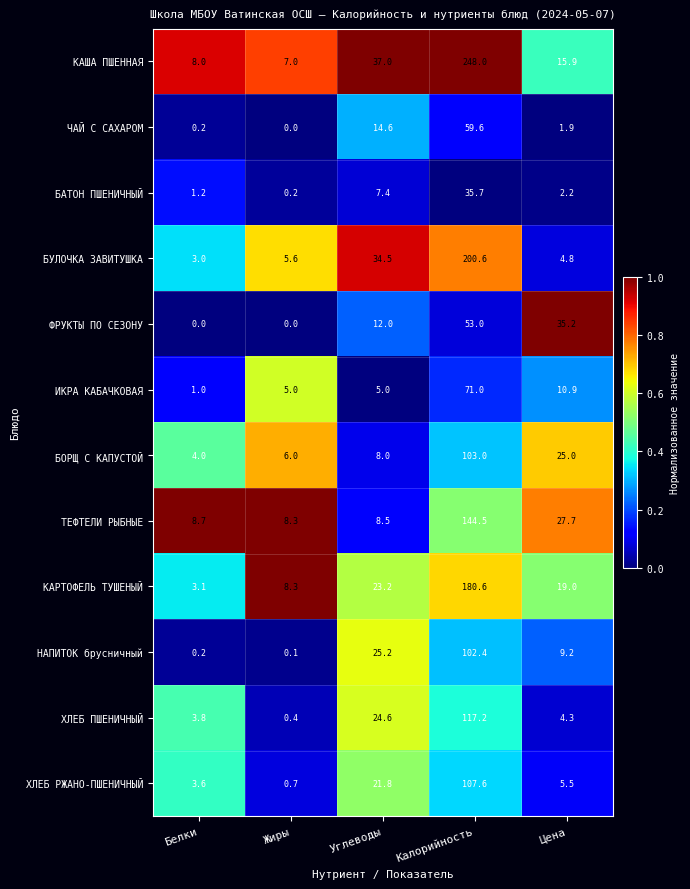

The value of ТЕФТЕЛИ РЫБНЫЕ at Жиры is 2.3. True or false?

False